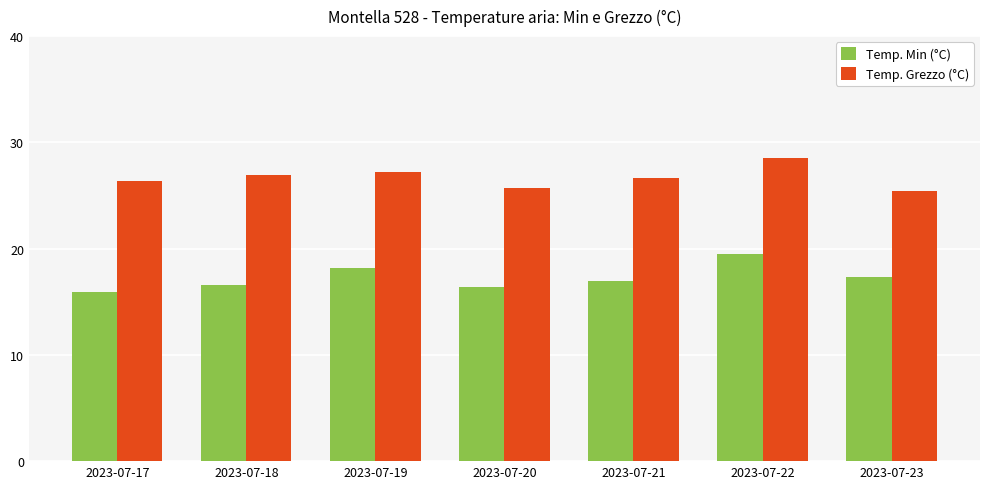

The Temp. Min (°C) series shows 15.9 at 2023-07-17. True or false?

True